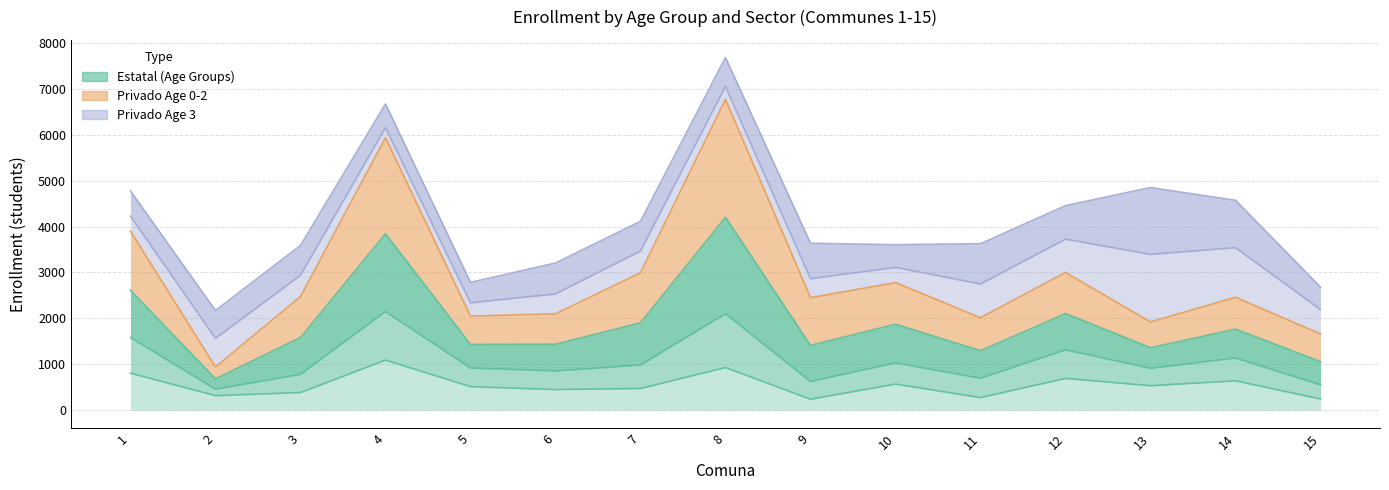

What is the minimum value for Age 3 Estatal?

685